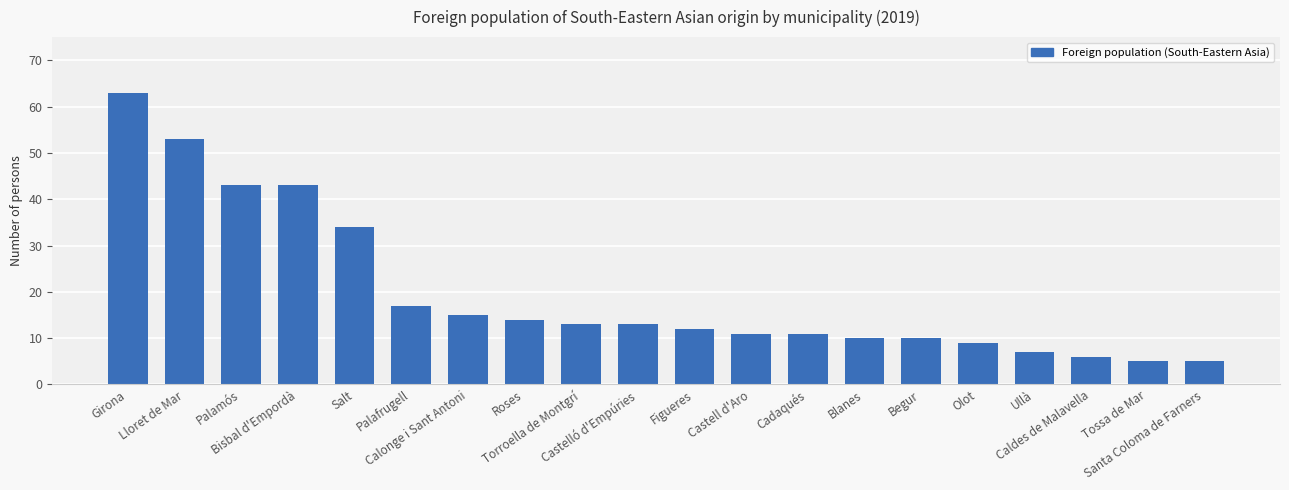

What is the difference between the maximum and minimum values?

58